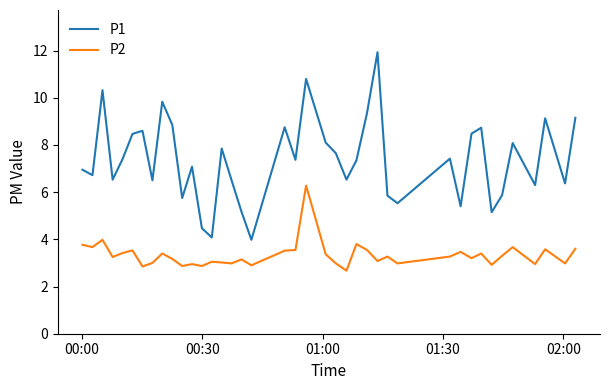

Which series has the largest total across all categories?

P1